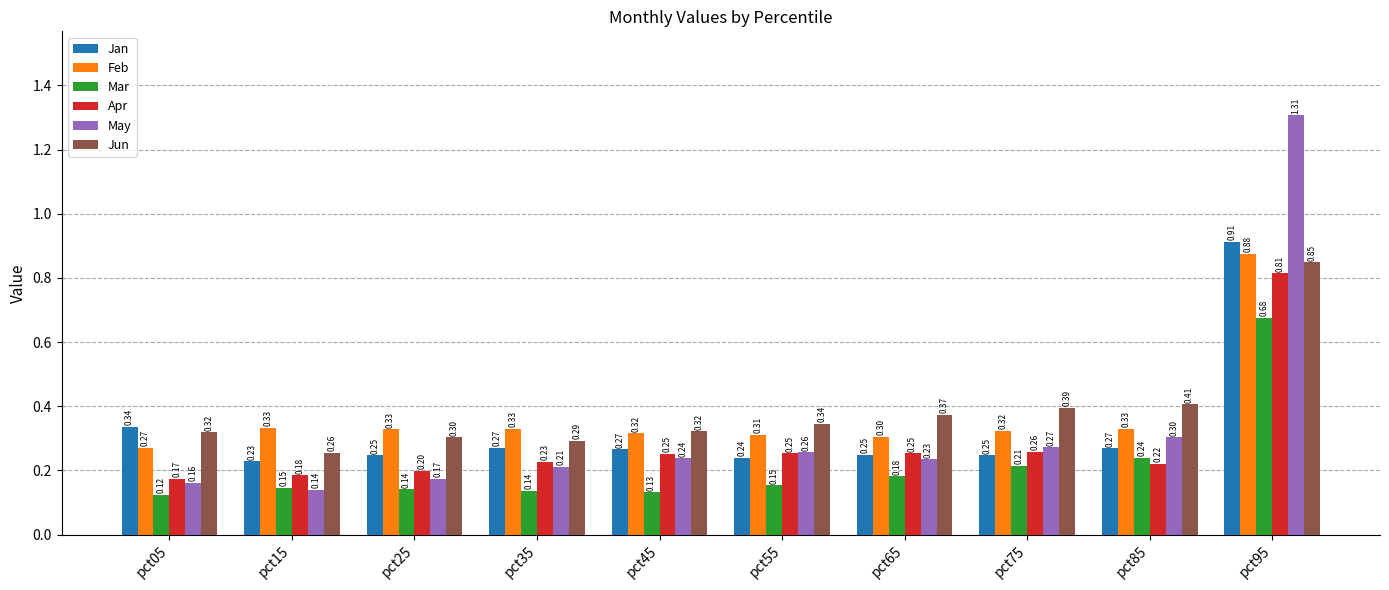

List the series in order of their peak value, highest first.

May, Jan, Feb, Jun, Apr, Mar